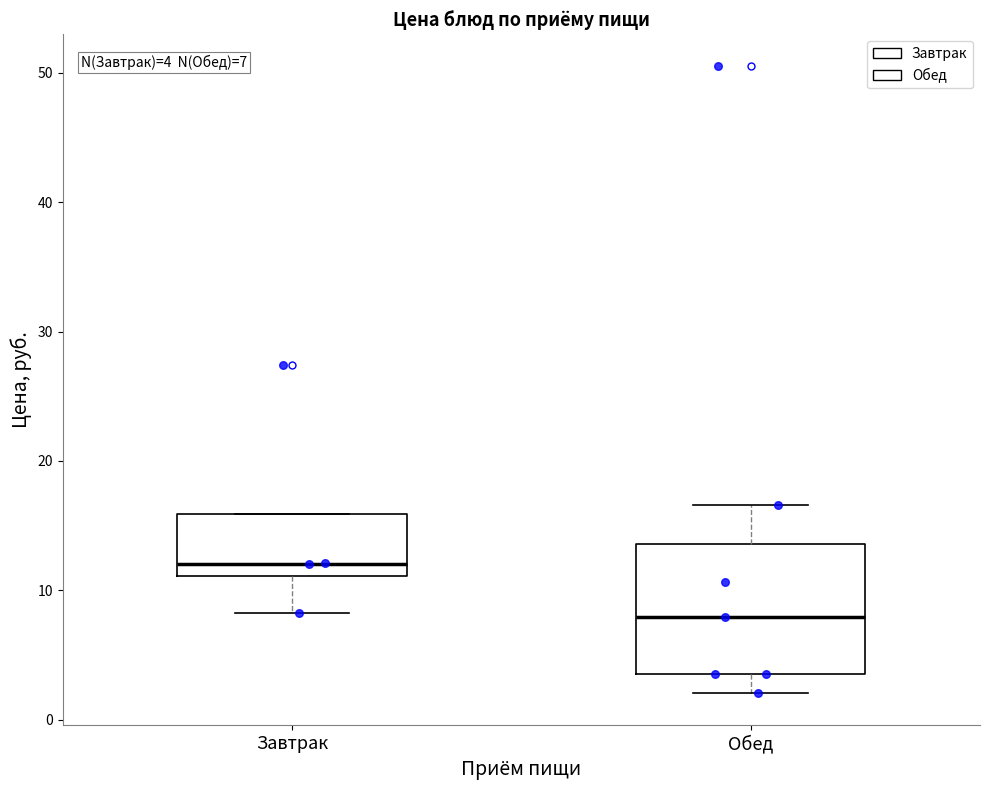

Which box is the tallest, from its lower edge to its upper edge?

Обед